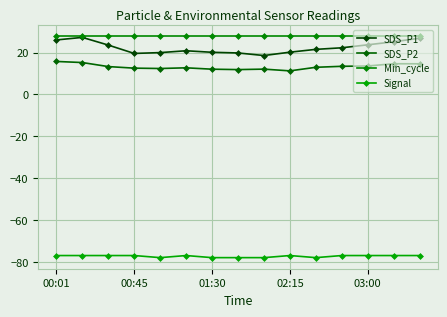

Reading left to right, extract all data points from this chart.

SDS_P1: 26.1	27.3	23.6	19.6	20.0	20.9	20.1	19.8	18.6	20.2	21.6	22.3	23.7	25.2	26.9
SDS_P2: 15.8	15.2	13.3	12.6	12.4	12.7	12.1	11.9	12.1	11.3	13.0	13.4	13.6	14.7	14.7
Min_cycle: 28.0	28.0	28.0	28.0	28.0	28.0	28.0	28.0	28.0	28.0	28.0	28.0	28.0	28.0	28.0
Signal: -77.0	-77.0	-77.0	-77.0	-78.0	-77.0	-78.0	-78.0	-78.0	-77.0	-78.0	-77.0	-77.0	-77.0	-77.0